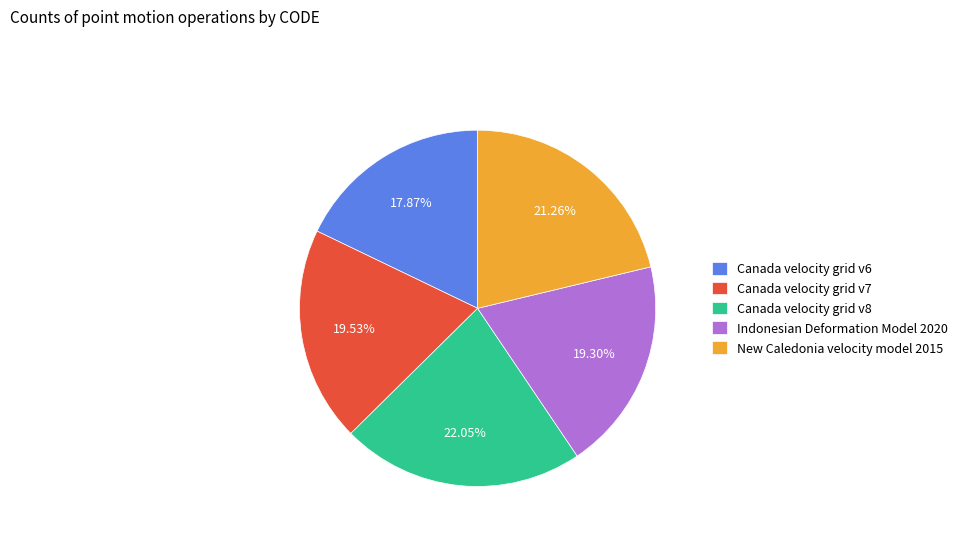

Is there a majority slice in this chart?

No